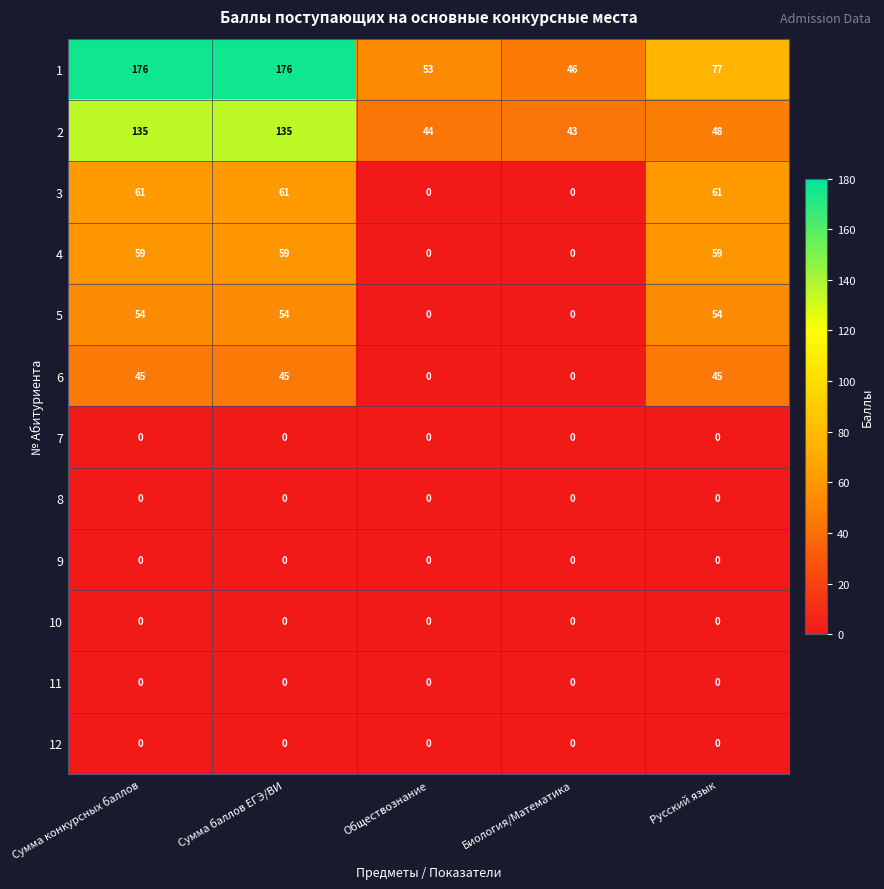

What is the spread (max minus min) of values at Обществознание?

53